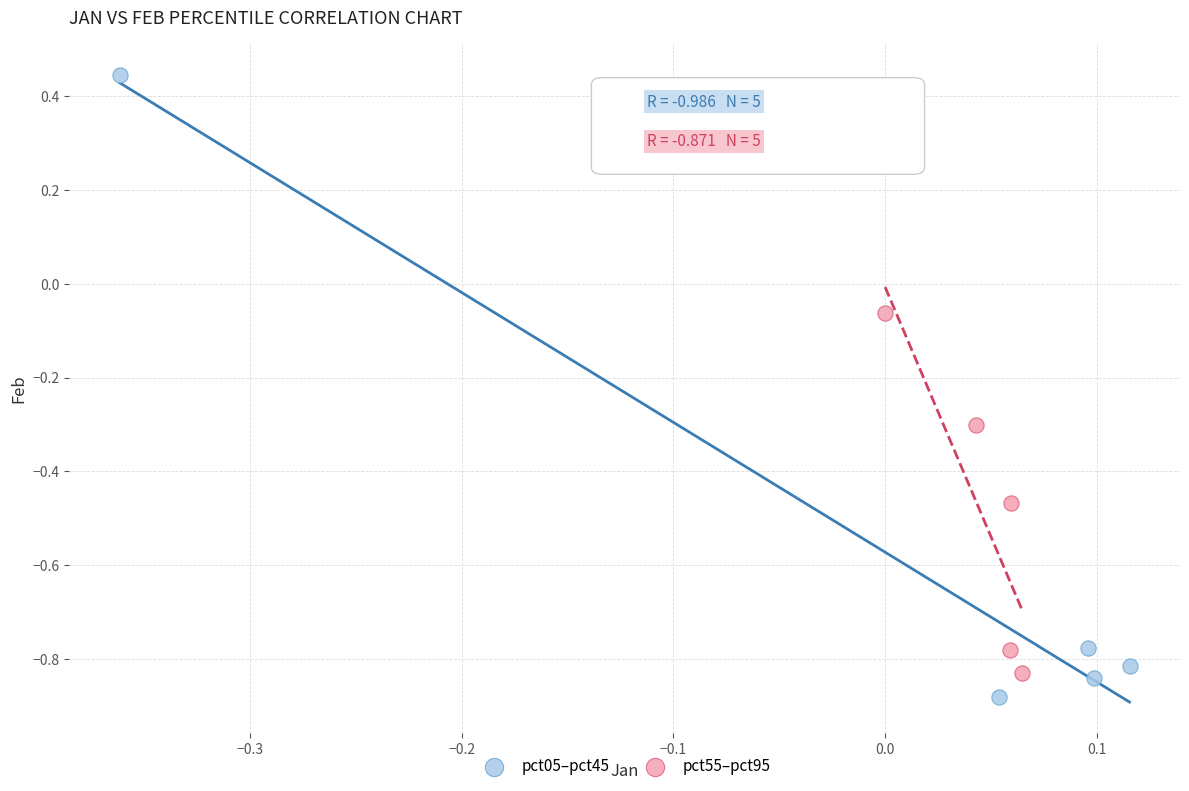

Which series reaches the maximum Y coordinate?

pct05–pct45